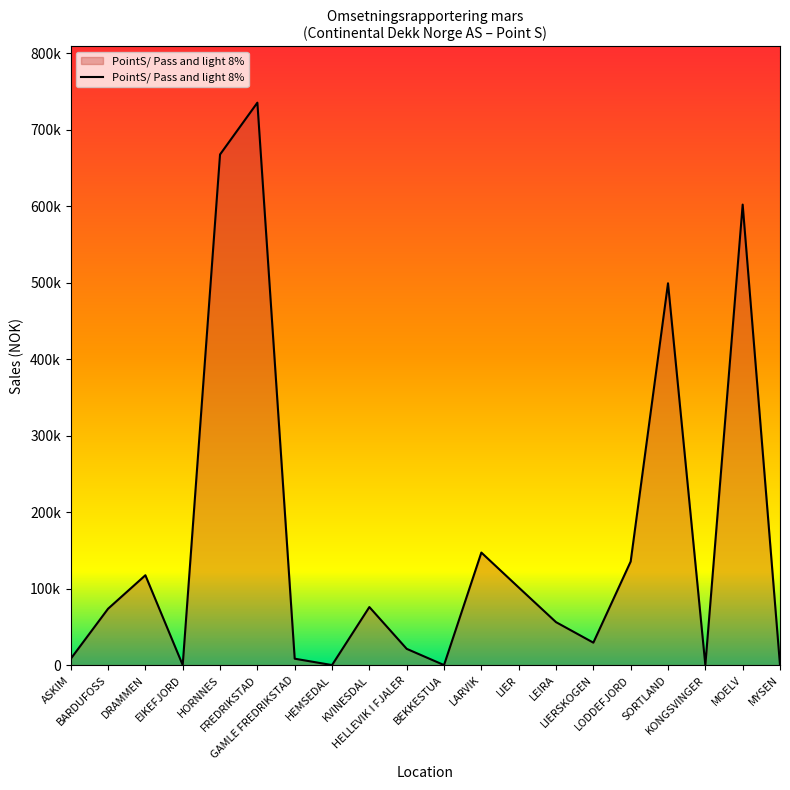

Does the chart display data point markers on the line(s)?

No